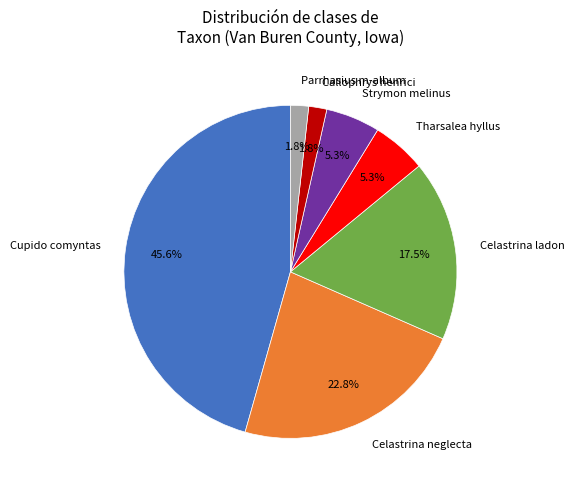

What is the largest slice in the pie chart?

Cupido comyntas